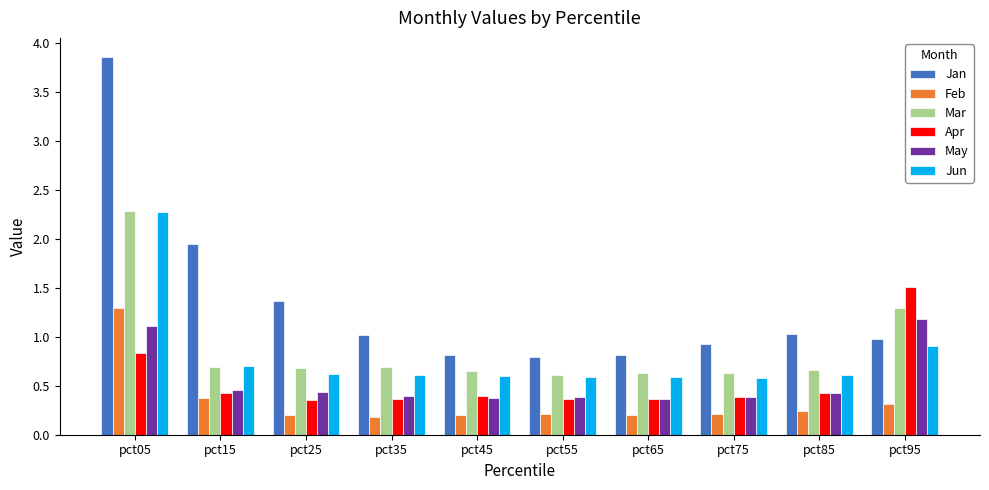

Is the value of Jun at pct35 greater than the value of Jan at pct45?

No